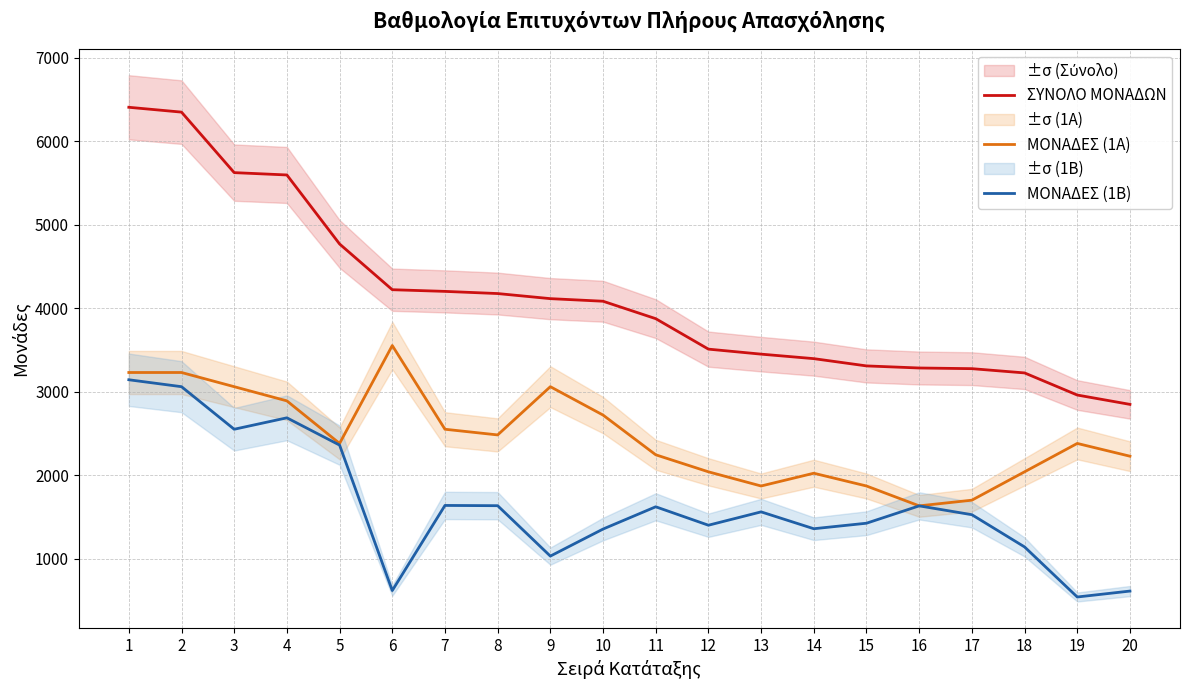

Reading left to right, extract all data points from this chart.

ΣΥΝΟΛΟ ΜΟΝΑΔΩΝ: 6408	6350	5625	5597	4770	4222	4202	4176	4115	4084	3875	3510	3450	3396	3309	3284	3276	3225	2960	2848
ΜΟΝΑΔΕΣ (1Α): 3230	3230	3060	2890	2380	3553	2550	2482	3060	2720	2244	2040	1870	2023	1870	1632	1700	2040	2380	2227
ΜΟΝΑΔΕΣ (1Β): 3143	3060	2550	2687	2360	617	1637	1634	1030	1354	1621	1400	1560	1358	1424	1632	1526	1140	540	611